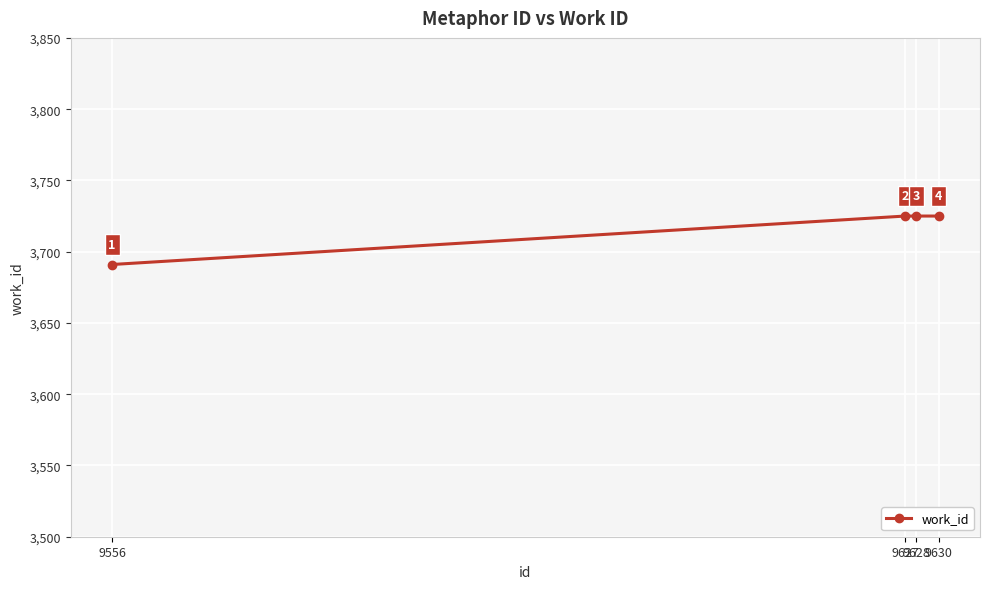

Does the chart have visible grid lines?

Yes